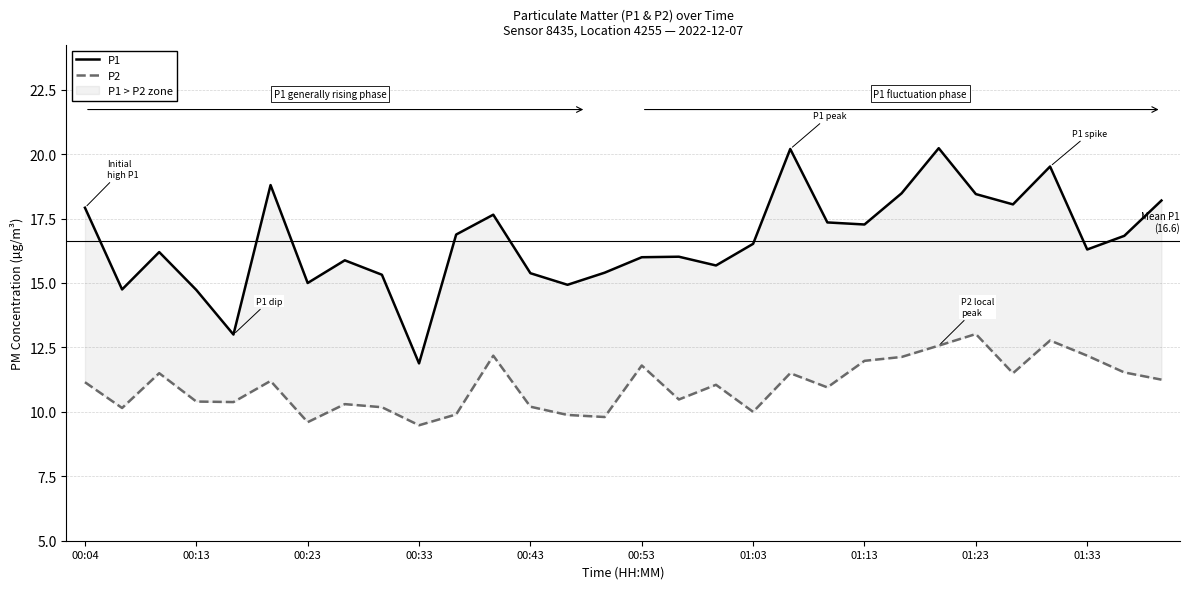

Rank the series by their maximum value, from lowest to highest.

P2, P1